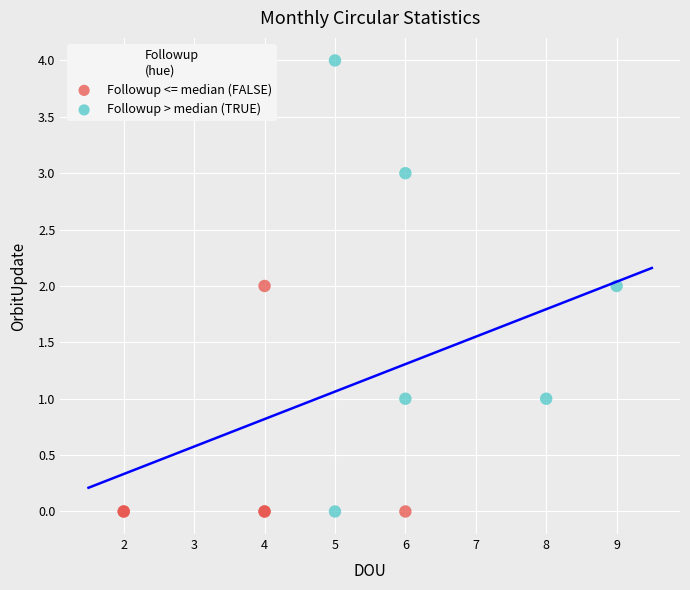

What are all the series names shown in the legend?

Followup <= median (FALSE), Followup > median (TRUE)